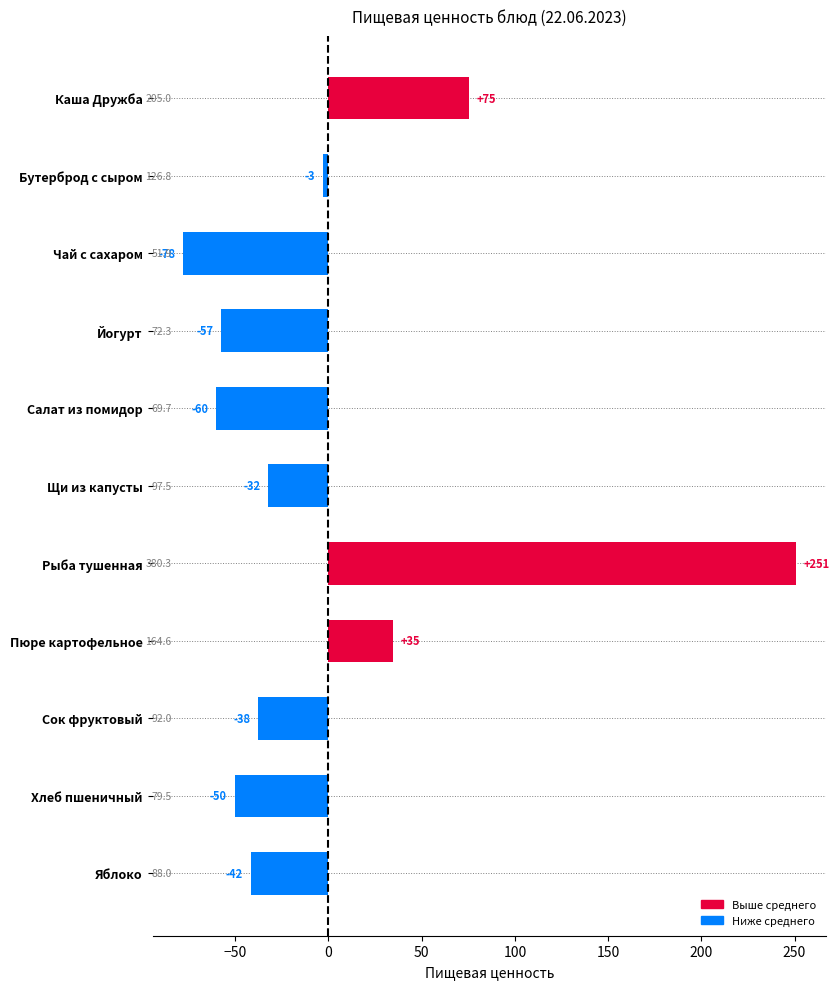

How many bars are there in total?

11